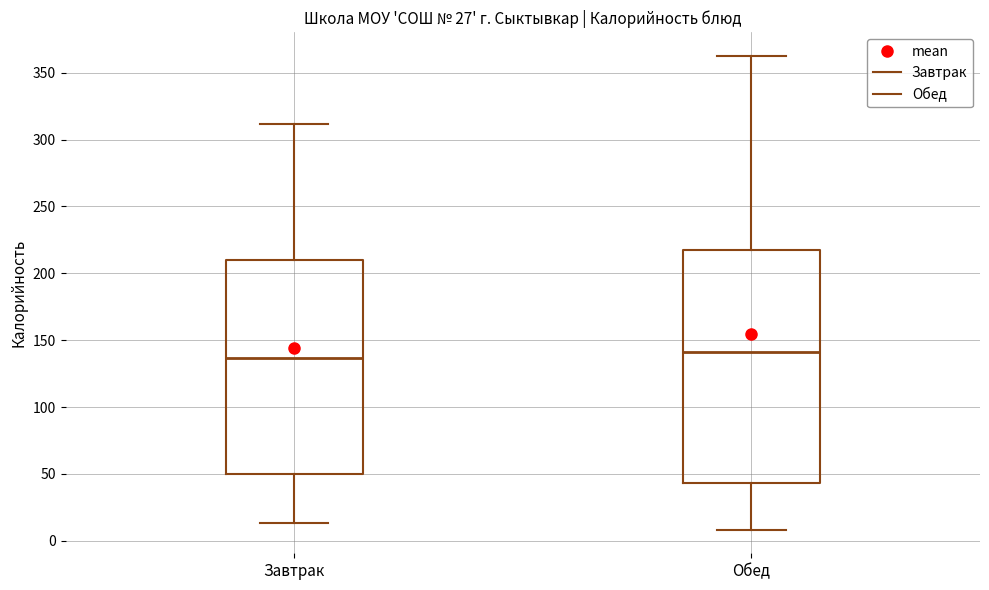

Reading left to right, read every box against the y-axis: the position of its median line, the range the box covers, and the ends of its whiskers. The values are not printed on the chart, so give them approximately, as read against the axis.

Завтрак: median 135, box 50 to 210, whiskers 15 to 310
Обед: median 140, box 45 to 215, whiskers 10 to 365